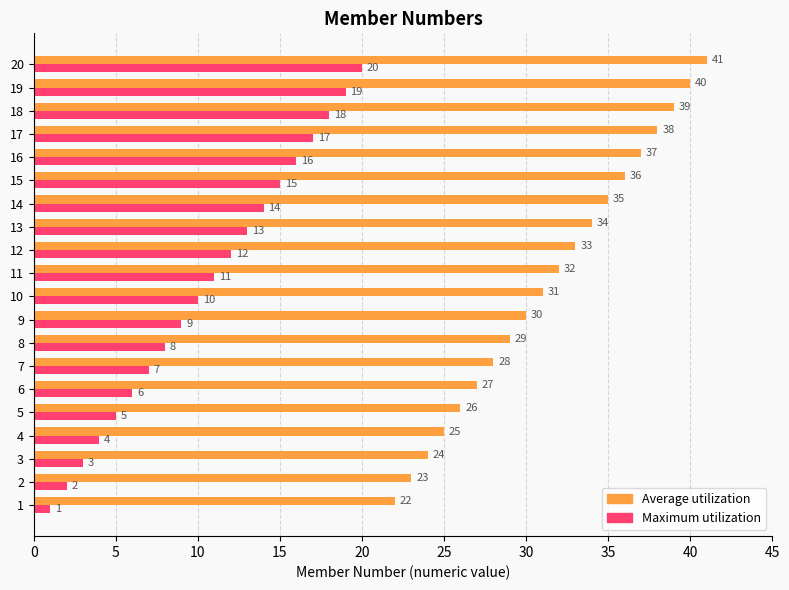

Rank the series by their maximum value, from highest to lowest.

Average utilization, Maximum utilization